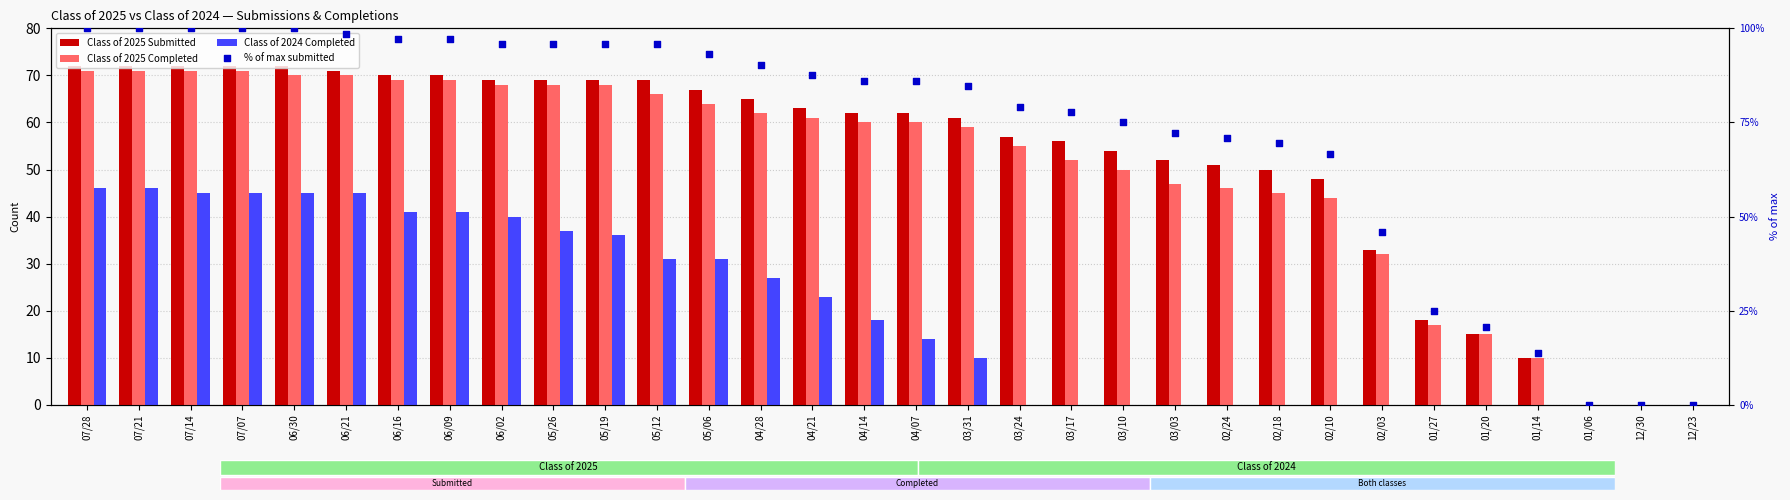

Is the value of Class of 2025 Submitted at 07/21 greater than the value of % of max submitted at 01/27?

Yes